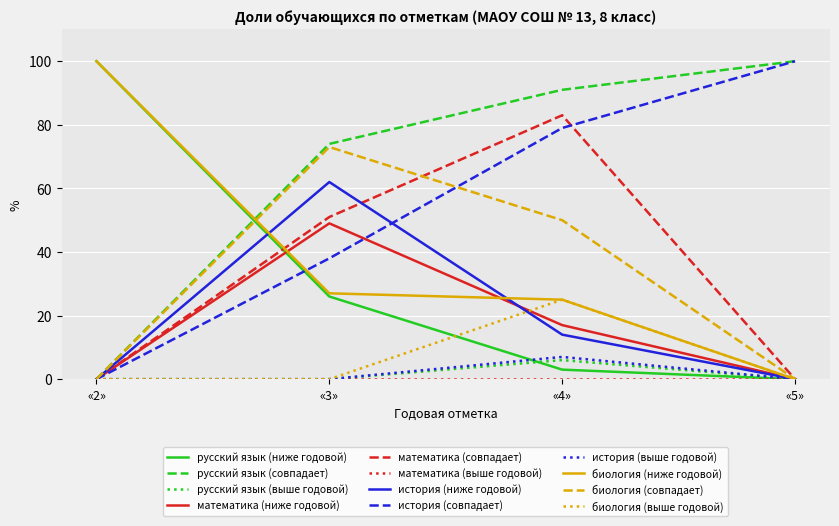

Which series has the largest total across all categories?

русский язык (совпадает)